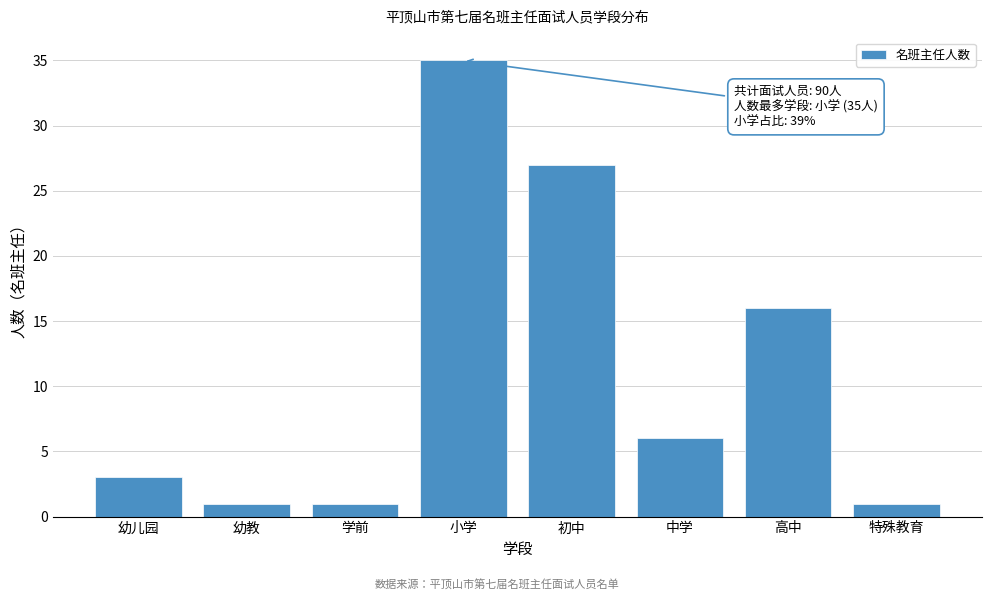

Reading left to right, transcribe all the data shown in this chart.

3	1	1	35	27	6	16	1